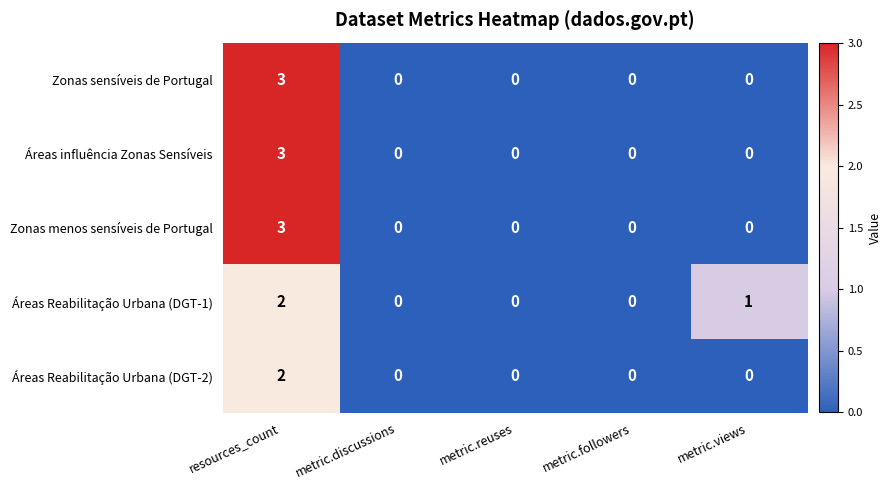

The Zonas menos sensíveis de Portugal series shows -2 at metric.reuses. True or false?

False